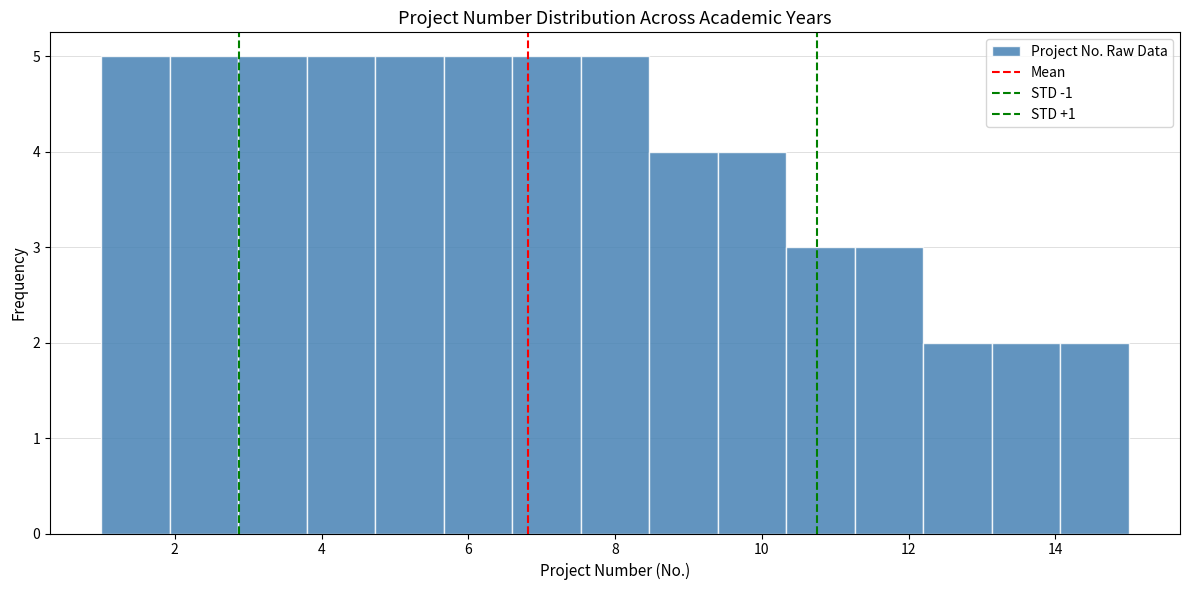

How tall is the bar that spans 2.8 to 3.8 on the x-axis? Neither the bar edges nor the heights are printed on the chart, so give them approximately, as read against the axes.

5